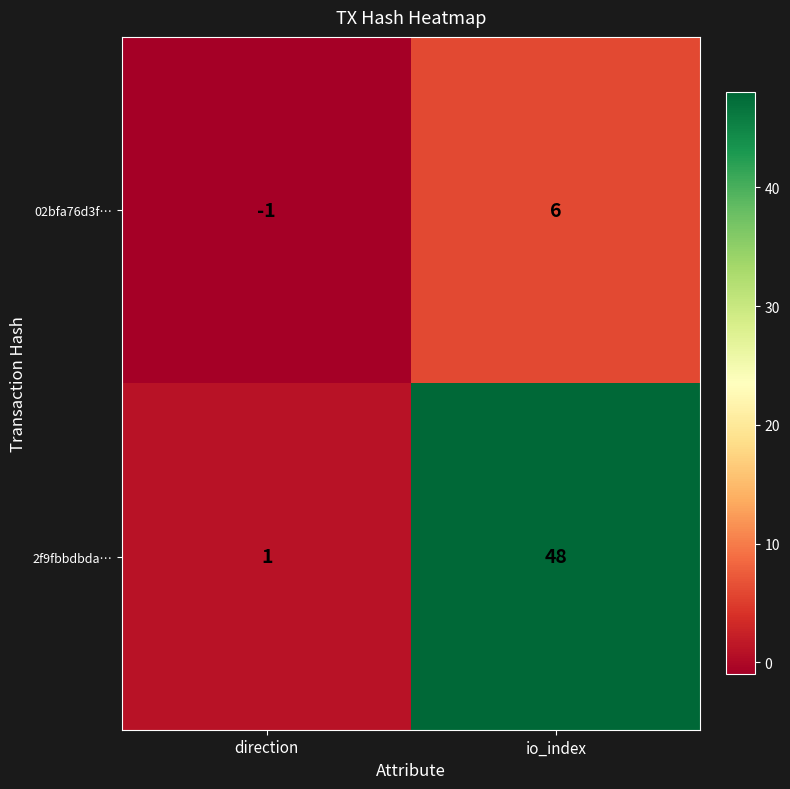

At which category is the sum across all series the highest?

io_index